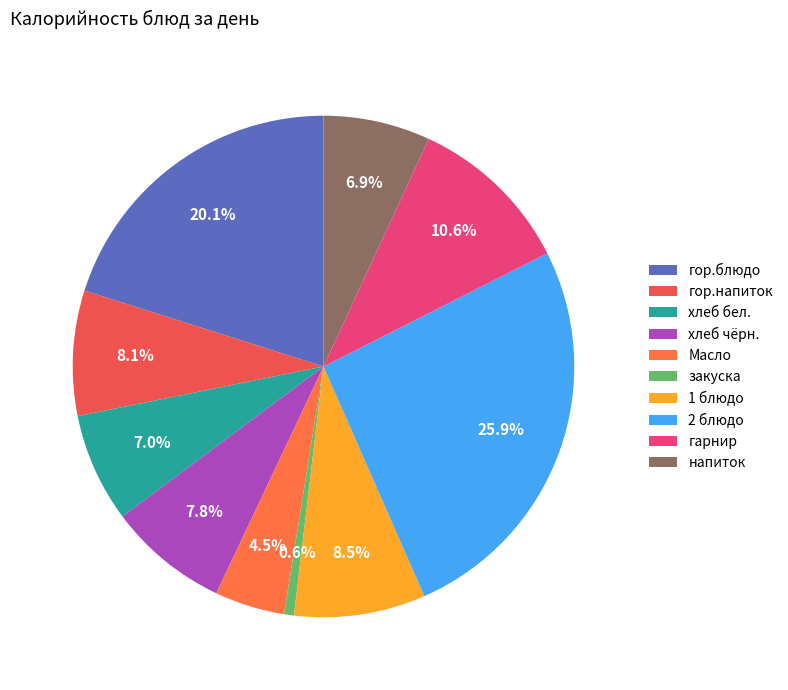

Approximately how many times larger is the value at гор.блюдо compared to напиток?

2.9